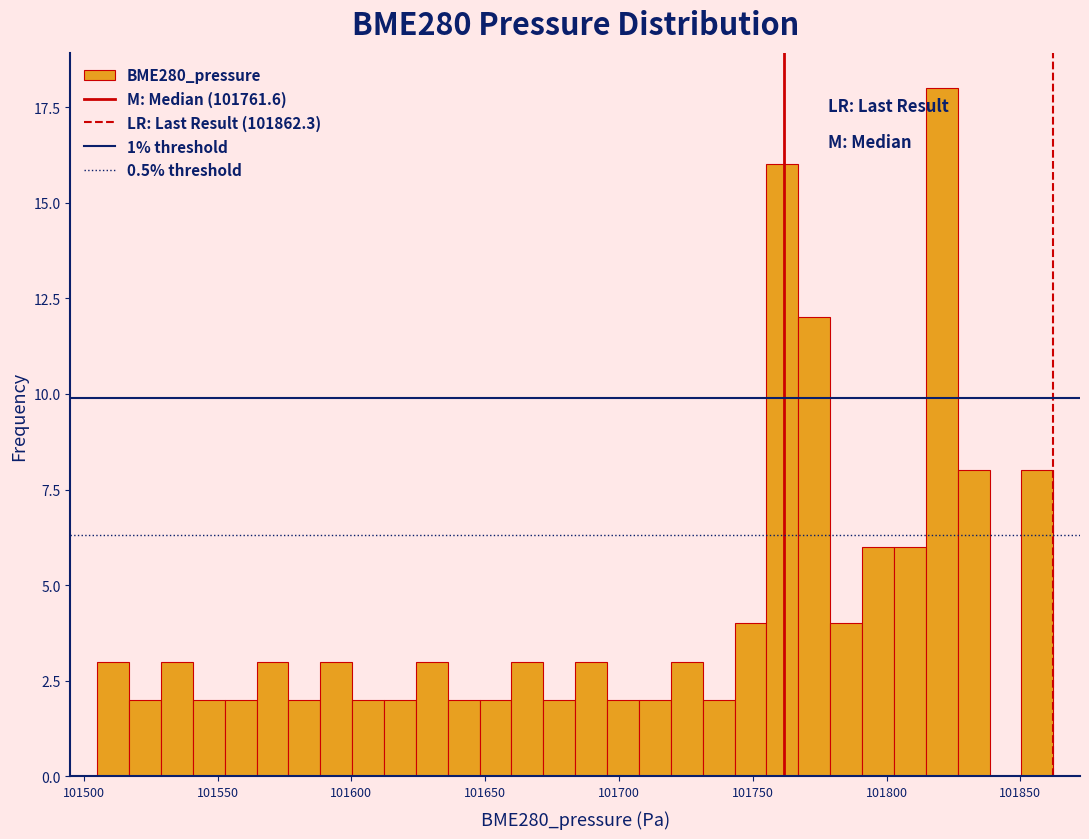

Around what value on the x-axis is the tallest bar? Give the approximate position of its centre, as read against the axis.

101820